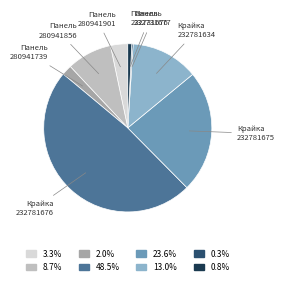

True or false: Крайка 232781675 accounts for 36% of the total.

False